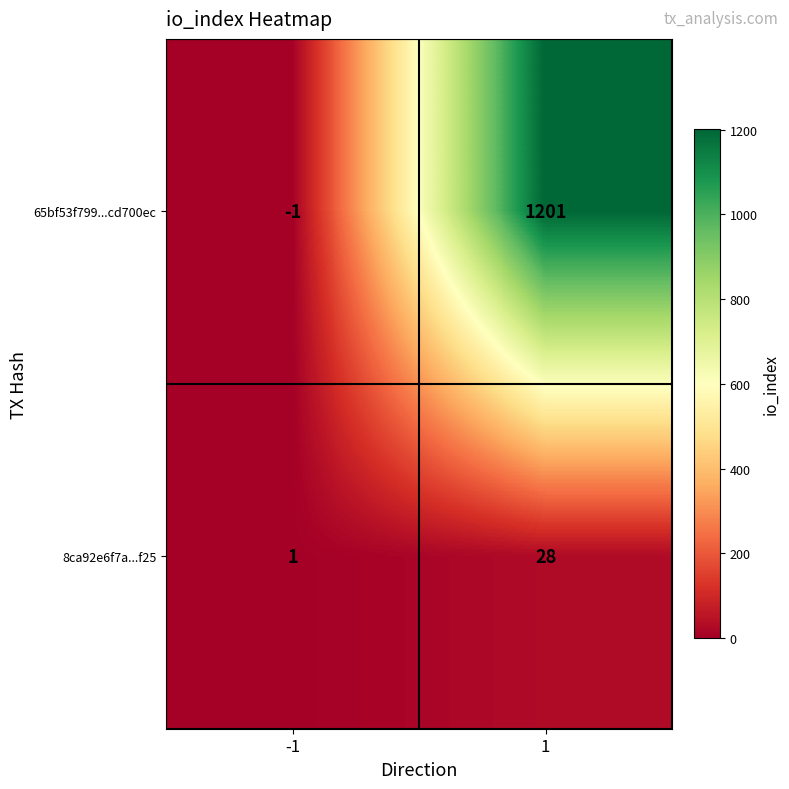

Rank the series at -1 from lowest to highest value.

65bf53f799...cd700ec, 8ca92e6f7a...f25